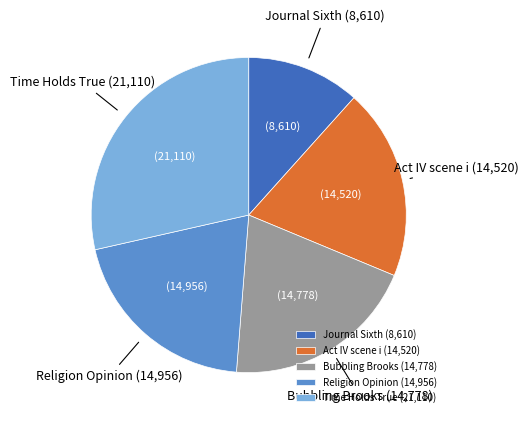

Between Time Holds True (21,110) and Act IV scene i (14,520), which is larger?

Time Holds True (21,110)